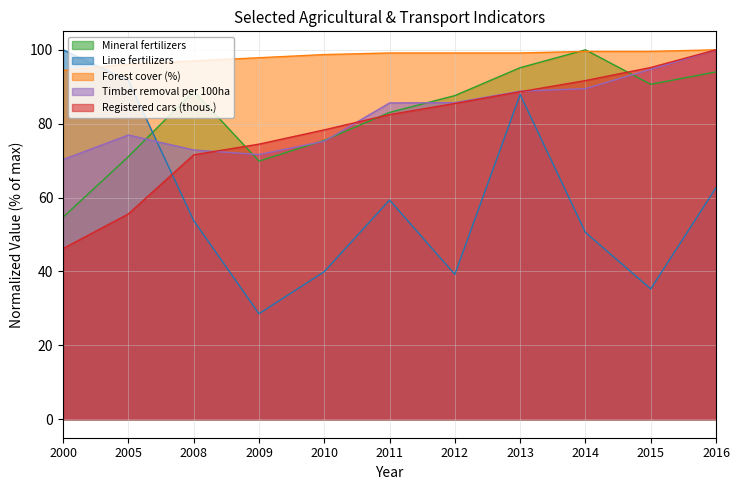

Rank the series at 2005 from highest to lowest value.

Forest cover (%), Lime fertilizers, Timber removal per 100ha, Mineral fertilizers, Registered cars (thous.)